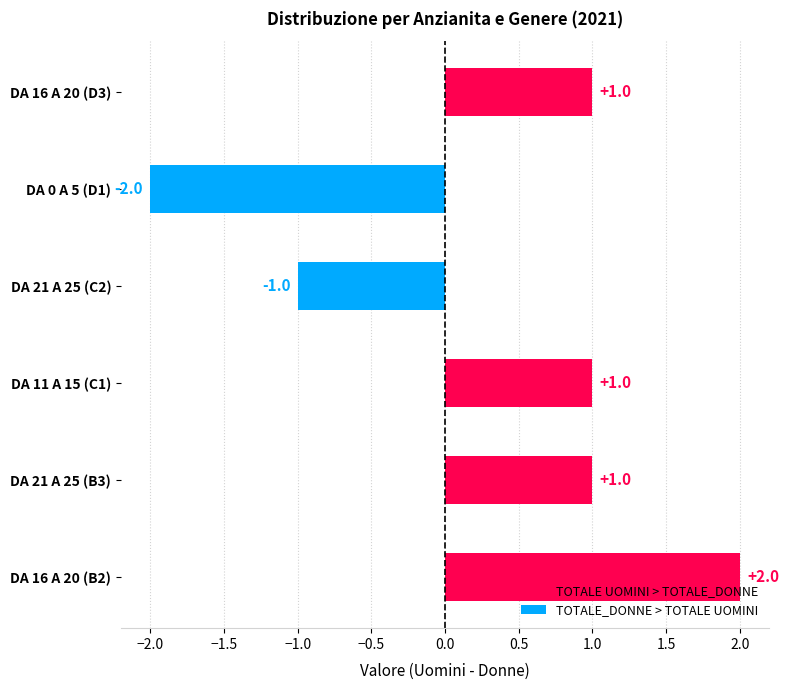

Reading top to bottom, list all the values displayed in this chart.

1	-2	-1	1	1	2